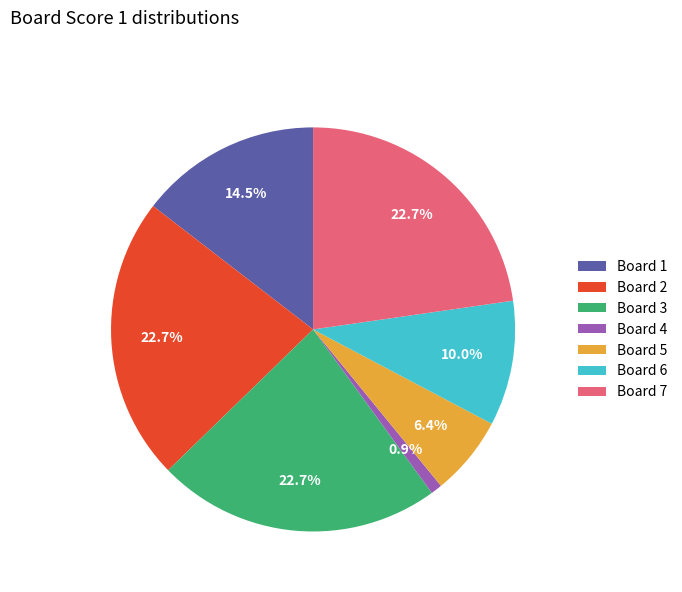

How many slices are in this pie chart?

7